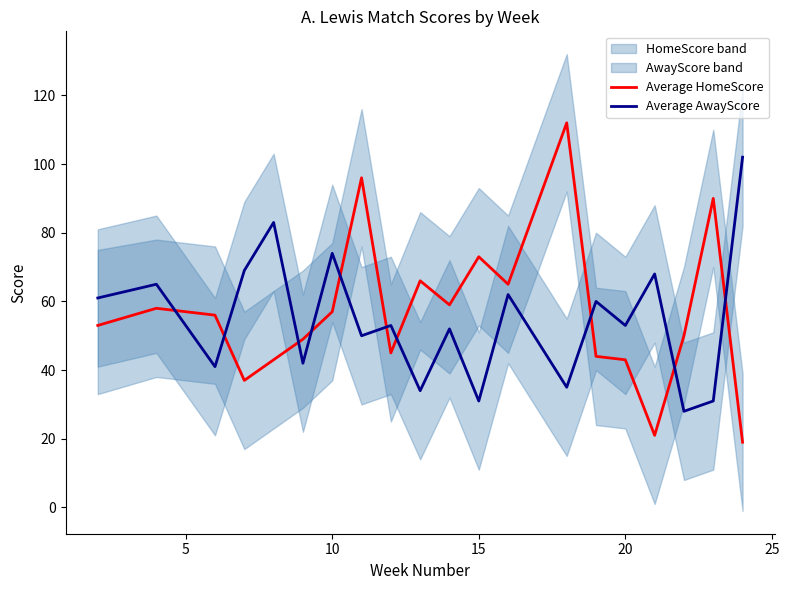

Does the chart display data point markers on the line(s)?

No